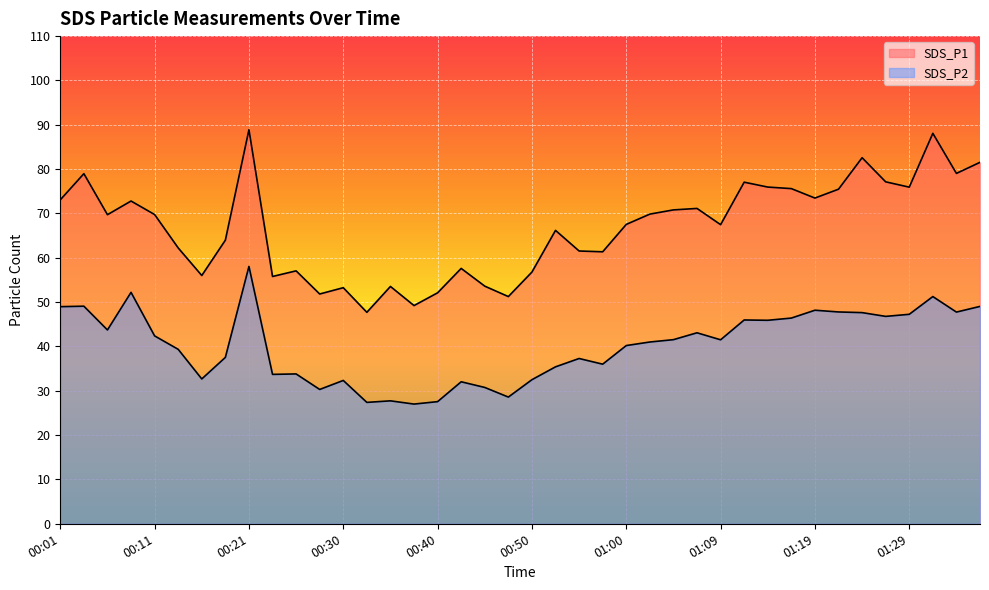

At which category is the sum across all series the highest?

00:21